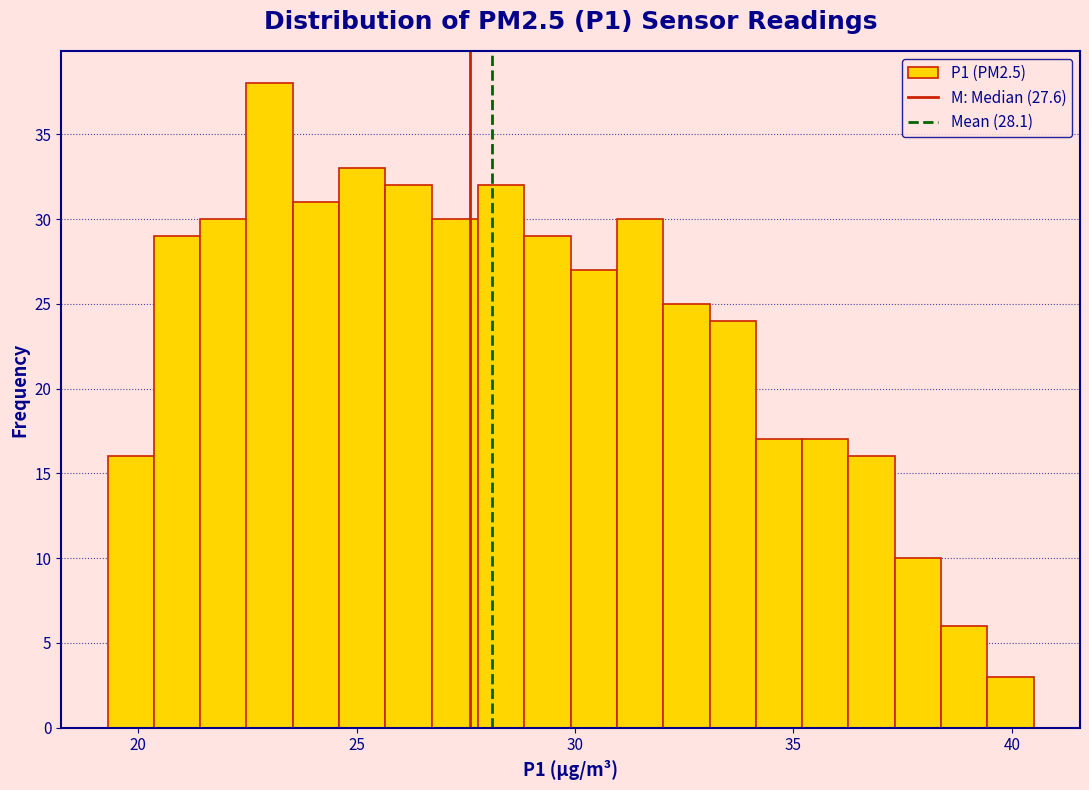

Read against the x-axis, roughly where is the centre of the tallest bar?

23.0